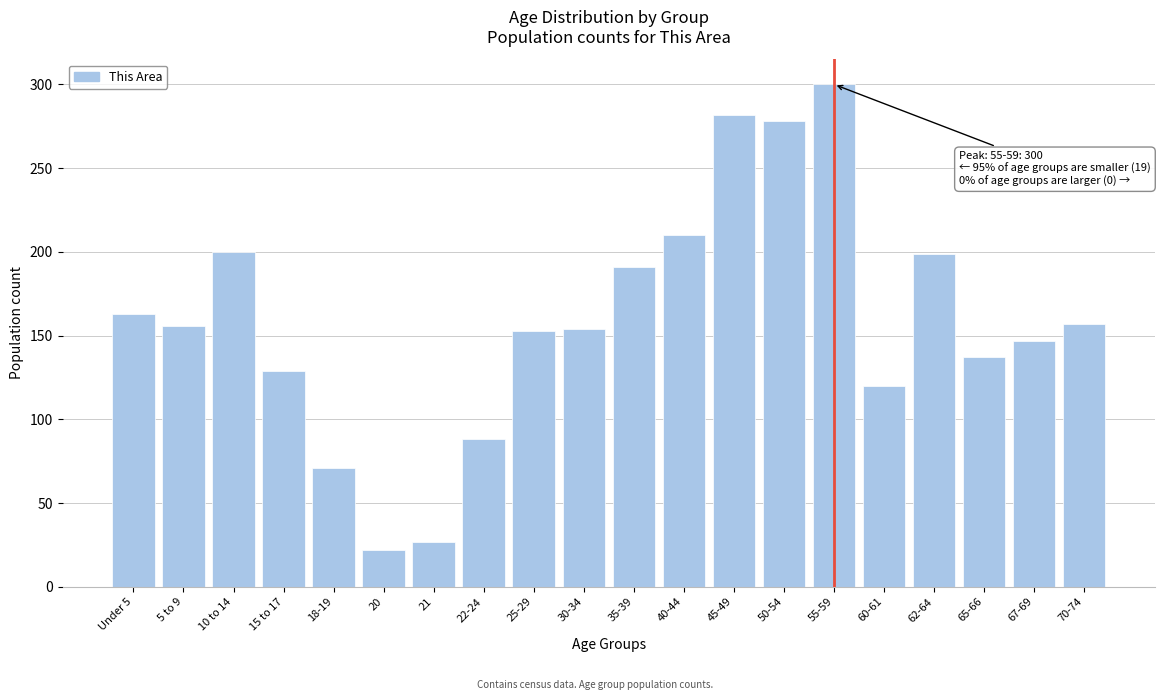

What is the greatest value displayed?

300